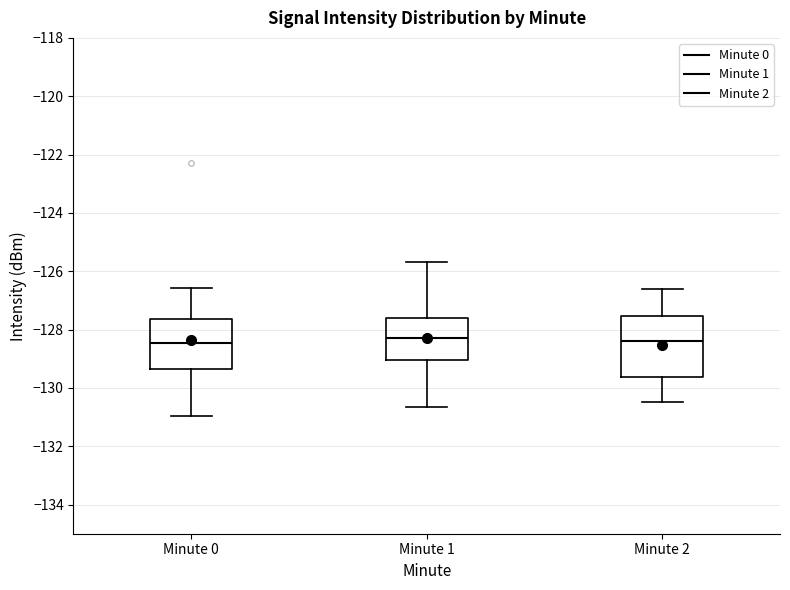

Reading left to right, read every box against the y-axis: the position of its median line, the range the box covers, and the ends of its whiskers. The values are not printed on the chart, so give them approximately, as read against the axis.

Minute 0: median -128.4, box -129.4 to -127.6, whiskers -131.0 to -126.6
Minute 1: median -128.2, box -129.0 to -127.6, whiskers -130.6 to -125.6
Minute 2: median -128.4, box -129.6 to -127.6, whiskers -130.4 to -126.6